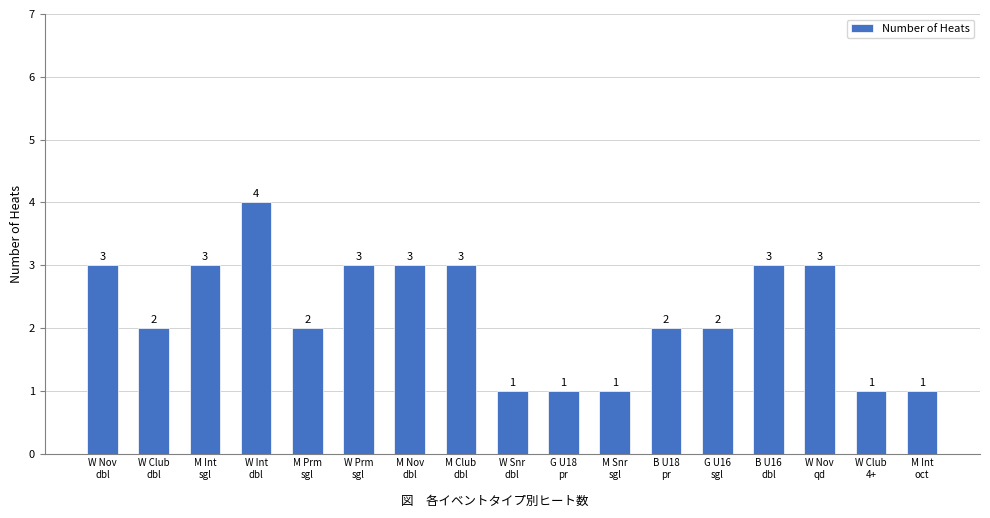

What is the change in value from W Club
dbl to W Snr
dbl?

-1